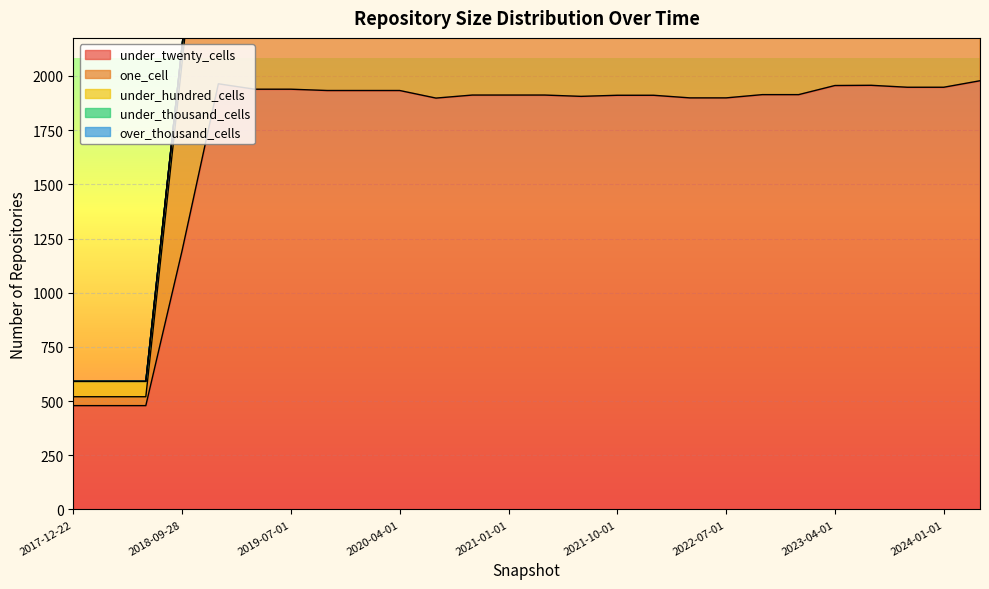

Reading left to right, what are all the values shown in this chart?

under_twenty_cells: 2017-12-22=479	2018-04-09=479	2018-07-11=479	2018-09-28=1194	2019-01-01=1964	2019-04-06=1939	2019-07-01=1939	2019-10-09=1933	2020-01-01=1933	2020-04-01=1933	2020-07-01=1898	2020-10-01=1912	2021-01-01=1912	2021-04-01=1912	2021-07-01=1906	2021-10-01=1911	2022-01-01=1911	2022-04-01=1899	2022-07-01=1899	2022-10-01=1914	2023-01-01=1914	2023-04-01=1956	2023-07-01=1957	2023-10-01=1948	2024-01-01=1948	2024-04-01=1978
one_cell: 2017-12-22=41	2018-04-09=41	2018-07-11=41	2018-09-28=868	2019-01-01=1653	2019-04-06=1652	2019-07-01=1652	2019-10-09=1674	2020-01-01=1674	2020-04-01=1674	2020-07-01=1668	2020-10-01=1685	2021-01-01=1685	2021-04-01=1685	2021-07-01=1682	2021-10-01=1694	2022-01-01=1694	2022-04-01=1690	2022-07-01=1693	2022-10-01=1702	2023-01-01=1702	2023-04-01=1730	2023-07-01=1730	2023-10-01=1728	2024-01-01=1728	2024-04-01=1728
under_hundred_cells: 2017-12-22=71	2018-04-09=71	2018-07-11=71	2018-09-28=77	2019-01-01=86	2019-04-06=101	2019-07-01=101	2019-10-09=116	2020-01-01=116	2020-04-01=116	2020-07-01=171	2020-10-01=171	2021-01-01=171	2021-04-01=171	2021-07-01=182	2021-10-01=182	2022-01-01=182	2022-04-01=200	2022-07-01=203	2022-10-01=204	2023-01-01=204	2023-04-01=206	2023-07-01=206	2023-10-01=220	2024-01-01=220	2024-04-01=221
under_thousand_cells: 2017-12-22=0	2018-04-09=0	2018-07-11=0	2018-09-28=0	2019-01-01=0	2019-04-06=0	2019-07-01=0	2019-10-09=0	2020-01-01=0	2020-04-01=0	2020-07-01=0	2020-10-01=0	2021-01-01=0	2021-04-01=0	2021-07-01=0	2021-10-01=0	2022-01-01=0	2022-04-01=0	2022-07-01=0	2022-10-01=0	2023-01-01=0	2023-04-01=0	2023-07-01=0	2023-10-01=0	2024-01-01=0	2024-04-01=0
over_thousand_cells: 2017-12-22=0	2018-04-09=0	2018-07-11=0	2018-09-28=0	2019-01-01=0	2019-04-06=0	2019-07-01=0	2019-10-09=0	2020-01-01=0	2020-04-01=0	2020-07-01=0	2020-10-01=0	2021-01-01=0	2021-04-01=0	2021-07-01=0	2021-10-01=0	2022-01-01=0	2022-04-01=0	2022-07-01=0	2022-10-01=0	2023-01-01=0	2023-04-01=0	2023-07-01=0	2023-10-01=0	2024-01-01=0	2024-04-01=0